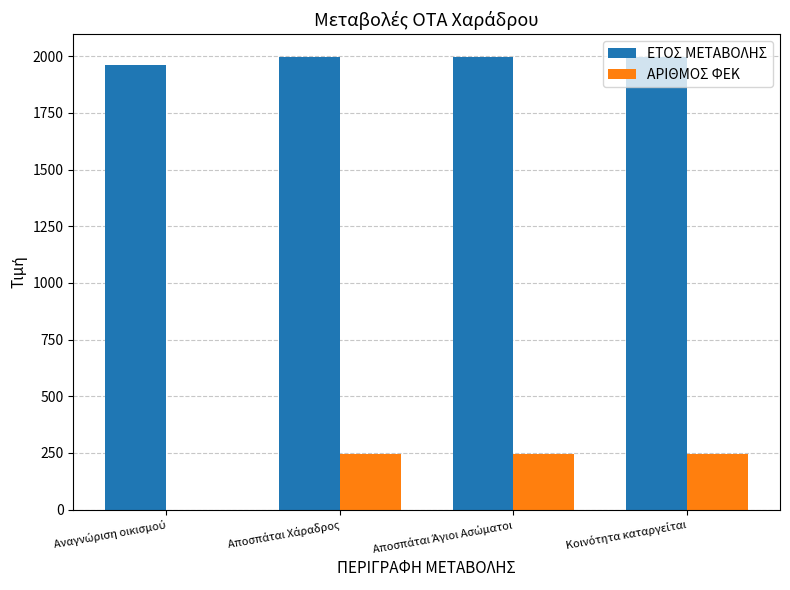

Which series has the largest total across all categories?

ΕΤΟΣ ΜΕΤΑΒΟΛΗΣ